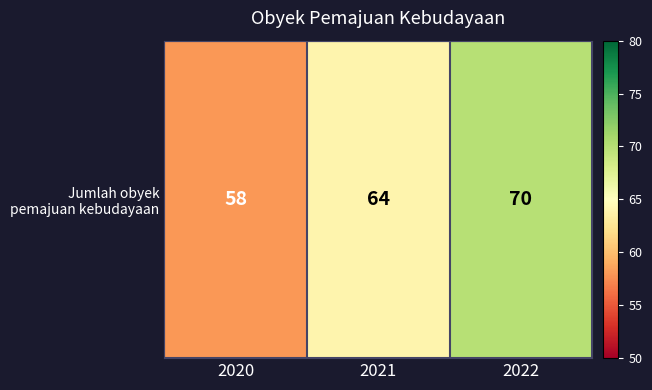

How many data points are above 64?

1